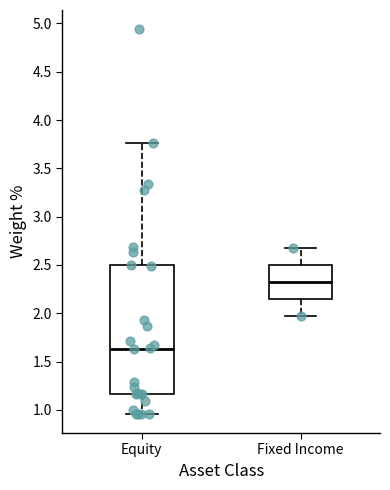

Reading left to right, read every box against the y-axis: the position of its median line, the range the box covers, and the ends of its whiskers. The values are not printed on the chart, so give them approximately, as read against the axis.

Equity: median 1.65, box 1.15 to 2.50, whiskers 0.95 to 3.75
Fixed Income: median 2.35, box 2.15 to 2.50, whiskers 1.95 to 2.70